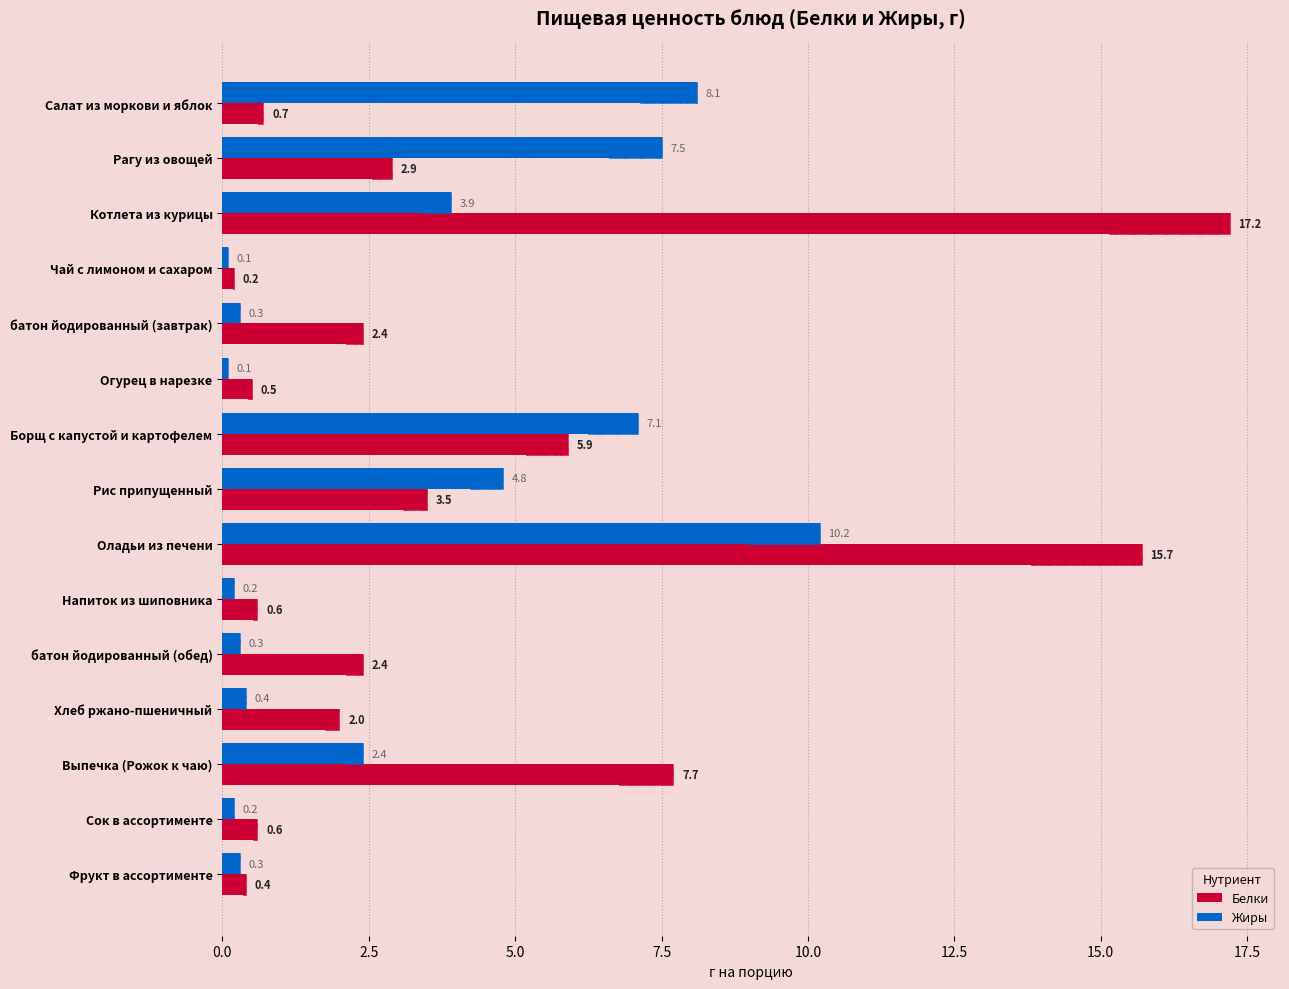

Which has a higher value, Огурец в нарезке or Оладьи из печени?

Оладьи из печени